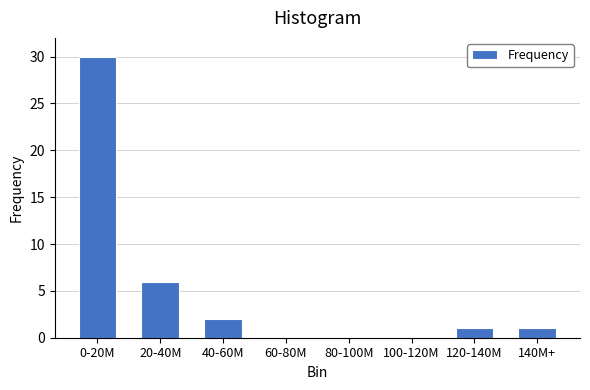

Reading left to right, what are all the values shown in this chart?

0-20M=30	20-40M=6	40-60M=2	60-80M=0	80-100M=0	100-120M=0	120-140M=1	140M+=1